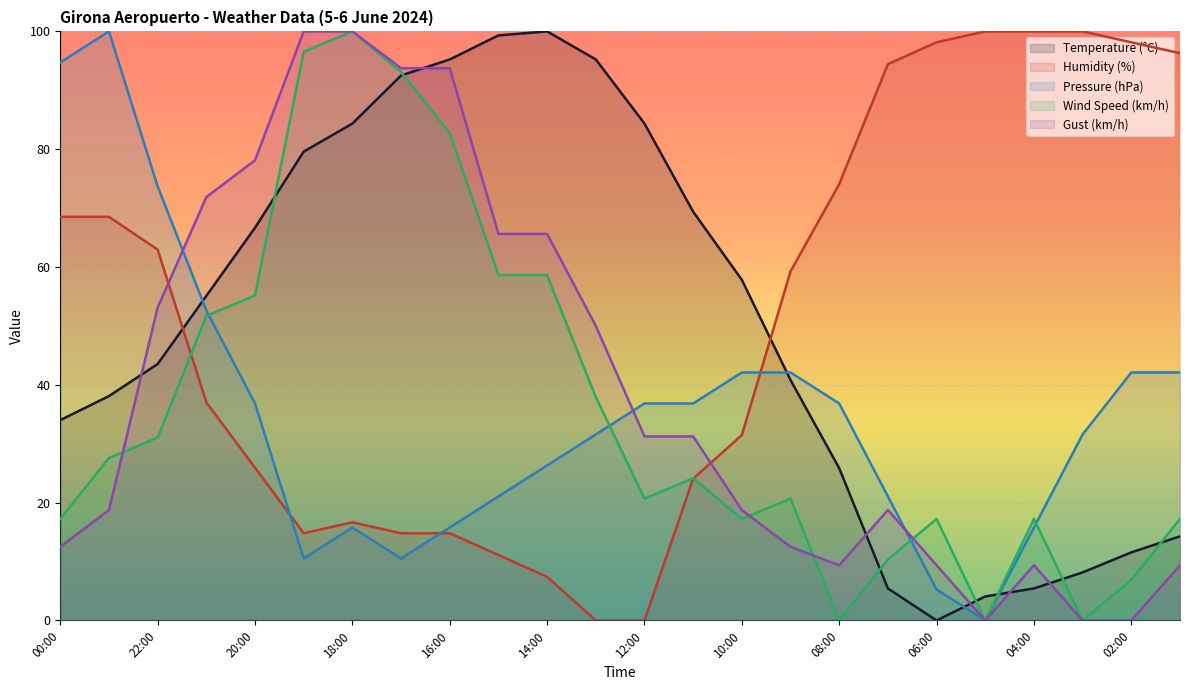

Reading right to left, what are all the values shown in this chart?

Temperature (°C): 01:00=14.3	02:00=11.6	03:00=8.2	04:00=5.4	05:00=4.1	06:00=0.0	07:00=5.4	08:00=25.9	09:00=40.8	10:00=57.8	11:00=69.4	12:00=84.4	13:00=95.2	14:00=100.0	15:00=99.3	16:00=95.2	17:00=92.5	18:00=84.4	19:00=79.6	20:00=66.7	21:00=55.1	22:00=43.5	23:00=38.1	00:00=34.0
Humidity (%): 01:00=96.3	02:00=98.1	03:00=100.0	04:00=100.0	05:00=100.0	06:00=98.1	07:00=94.4	08:00=74.1	09:00=59.3	10:00=31.5	11:00=24.1	12:00=0.0	13:00=0.0	14:00=7.4	15:00=11.1	16:00=14.8	17:00=14.8	18:00=16.7	19:00=14.8	20:00=25.9	21:00=37.0	22:00=63.0	23:00=68.5	00:00=68.5
Pressure (hPa): 01:00=42.1	02:00=42.1	03:00=31.6	04:00=15.8	05:00=0.0	06:00=5.3	07:00=21.1	08:00=36.8	09:00=42.1	10:00=42.1	11:00=36.8	12:00=36.8	13:00=31.6	14:00=26.3	15:00=21.1	16:00=15.8	17:00=10.5	18:00=15.8	19:00=10.5	20:00=36.8	21:00=52.6	22:00=73.7	23:00=100.0	00:00=94.7
Wind Speed (km/h): 01:00=17.2	02:00=6.9	03:00=0.0	04:00=17.2	05:00=0.0	06:00=17.2	07:00=10.3	08:00=0.0	09:00=20.7	10:00=17.2	11:00=24.1	12:00=20.7	13:00=37.9	14:00=58.6	15:00=58.6	16:00=82.8	17:00=93.1	18:00=100.0	19:00=96.6	20:00=55.2	21:00=51.7	22:00=31.0	23:00=27.6	00:00=17.2
Gust (km/h): 01:00=9.4	02:00=0.0	03:00=0.0	04:00=9.4	05:00=0.0	06:00=9.4	07:00=18.8	08:00=9.4	09:00=12.5	10:00=18.8	11:00=31.2	12:00=31.2	13:00=50.0	14:00=65.6	15:00=65.6	16:00=93.8	17:00=93.8	18:00=100.0	19:00=100.0	20:00=78.1	21:00=71.9	22:00=53.1	23:00=18.8	00:00=12.5